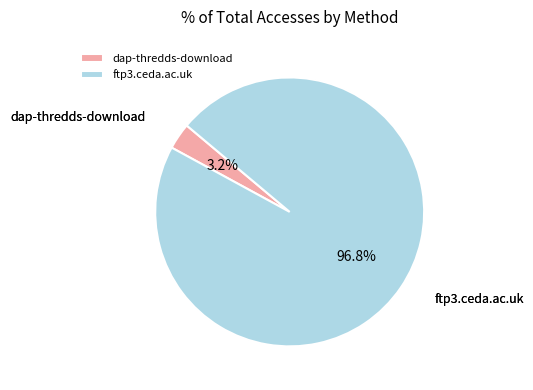

To the nearest percent, what is the combined percentage of dap-thredds-download and ftp3.ceda.ac.uk?

100%